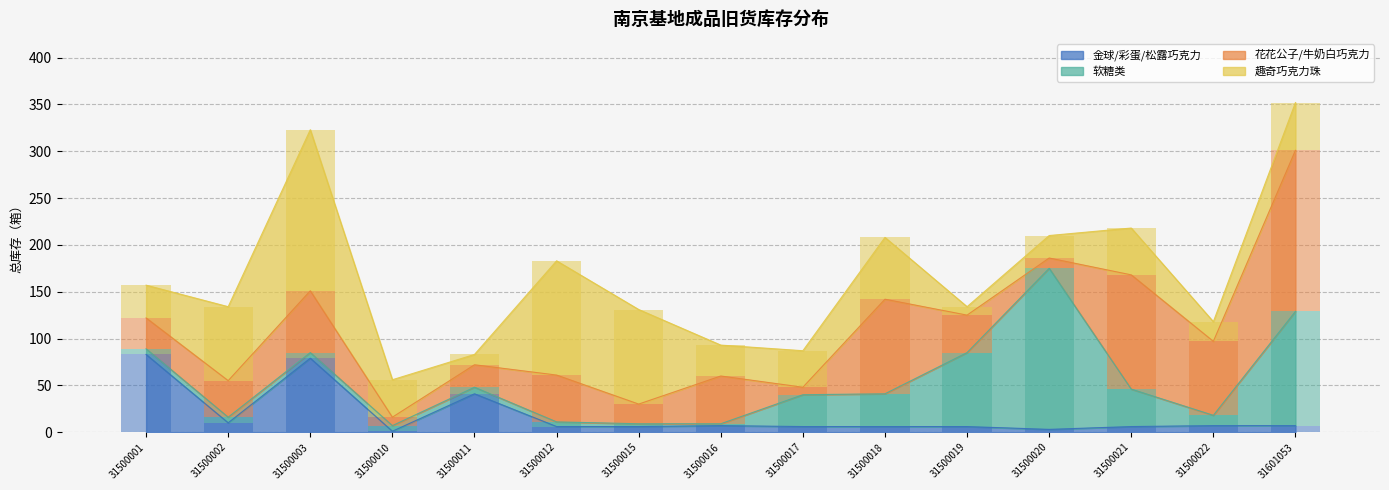

What are all the series names shown in the legend?

金球/彩蛋/松露巧克力, 软糖类, 花花公子/牛奶白巧克力, 趣奇巧克力珠